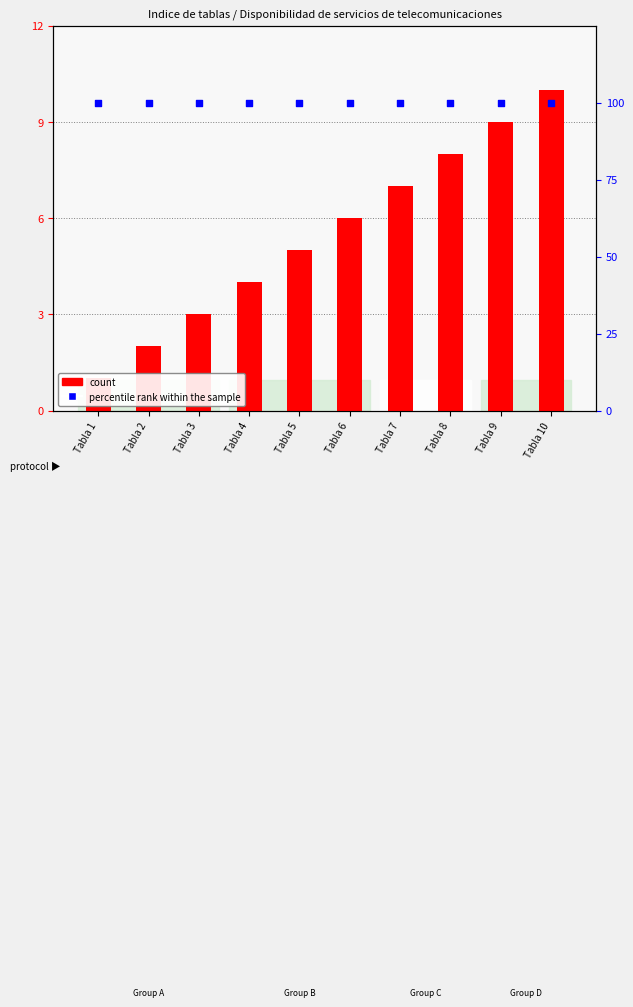

What are all the series names shown in the legend?

count, percentile rank within the sample